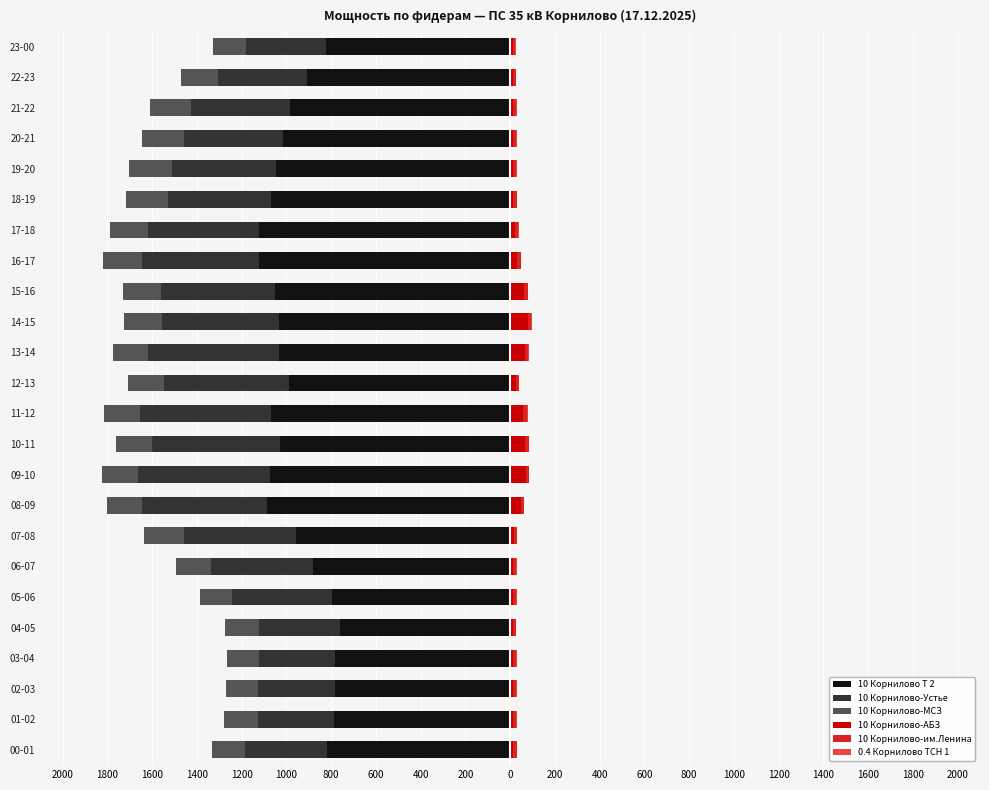

Which has a higher value, 15-16 or 16-17?

15-16